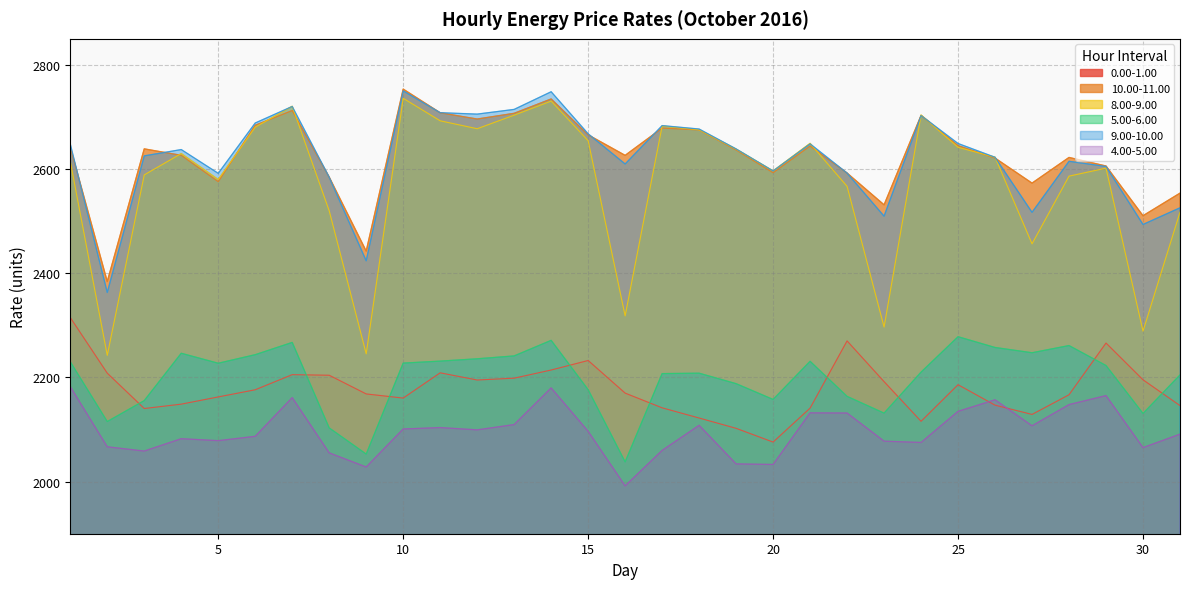

How many interior local peaks does the 10.00-11.00 series have?

8